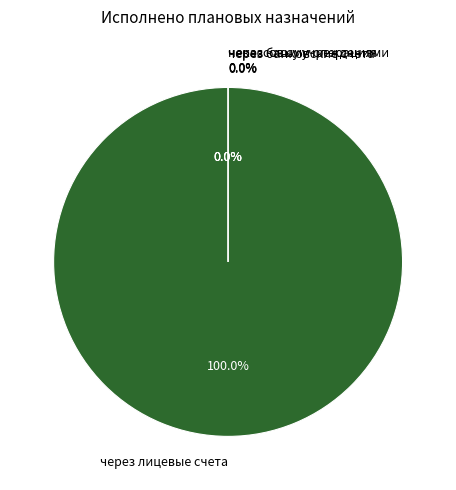

Is через банковские счета the majority of the pie?

No